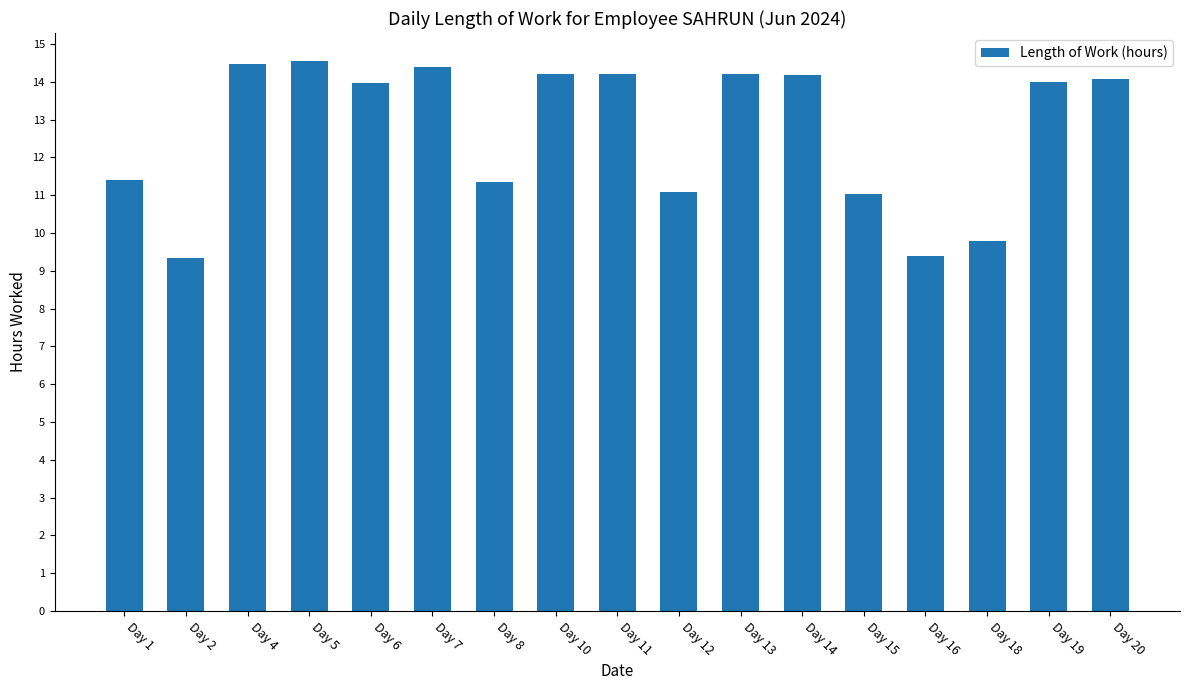

What is the change in value from Day 6 to Day 10?

+0.2